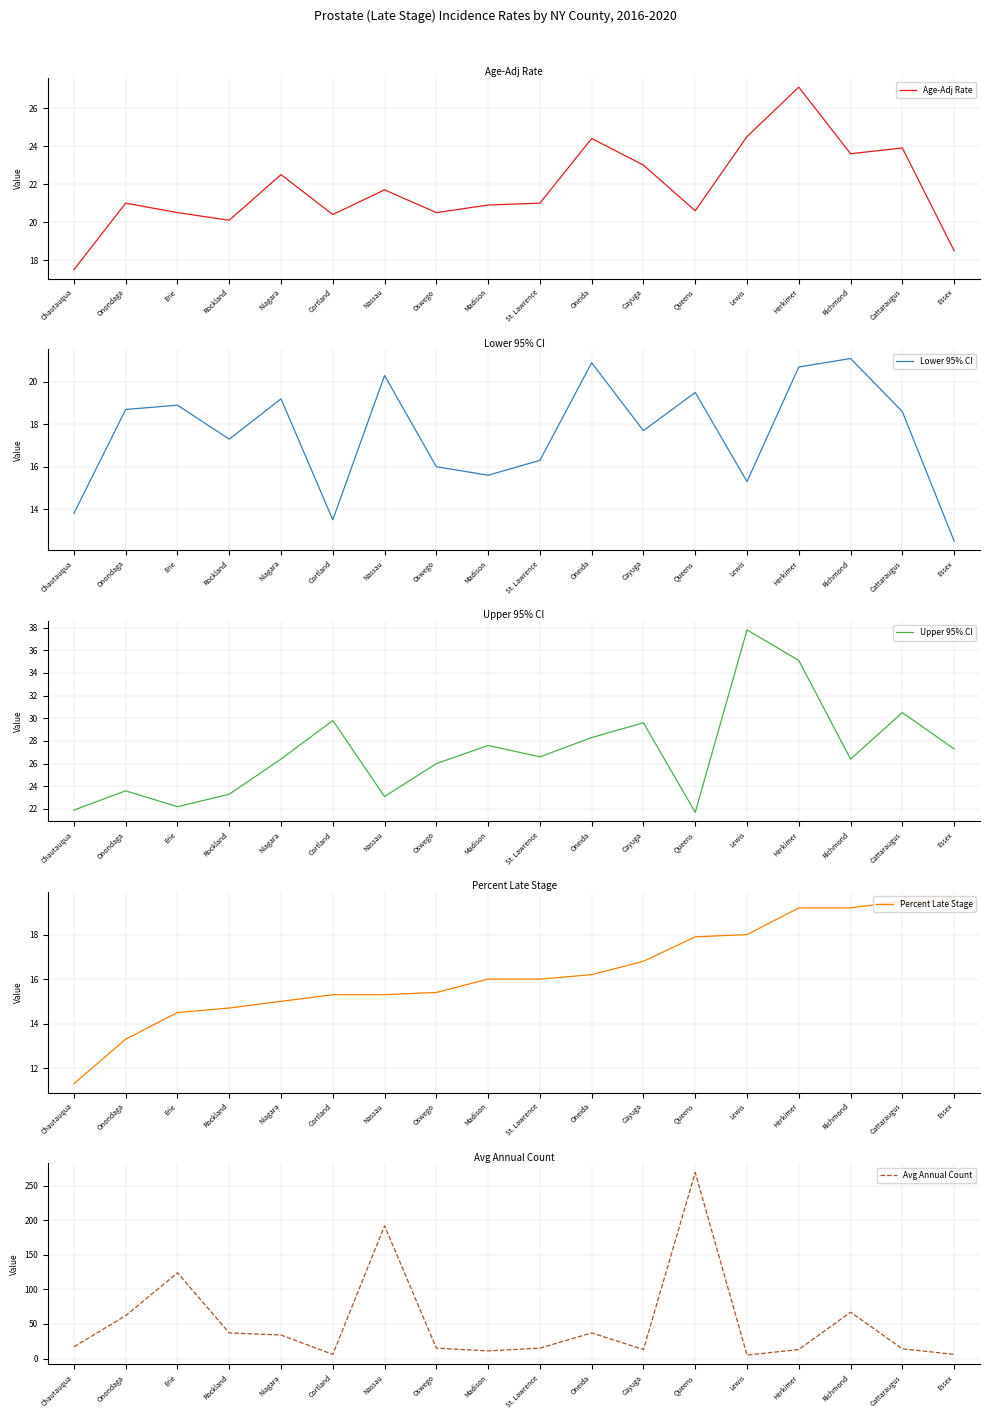

Between which two adjacent categories do Percent Late Stage and Age-Adj Rate first intersect?

Cattaraugus and Essex